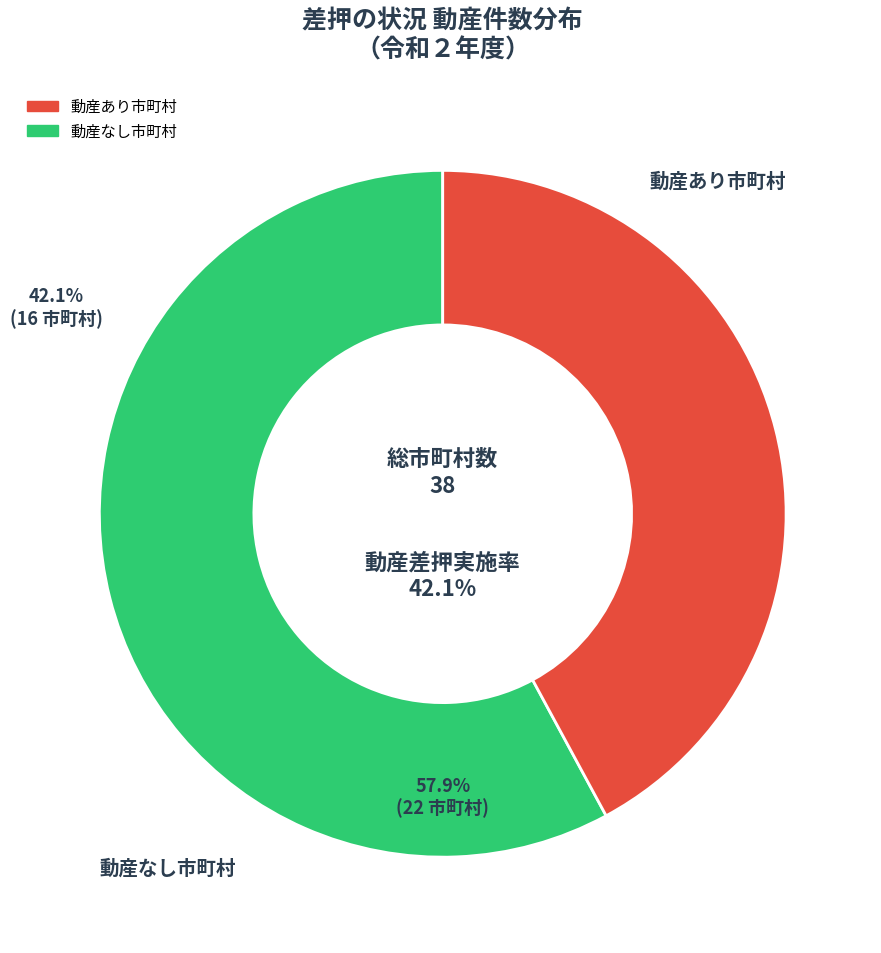

The 野田市 slice represents 0% of the pie. True or false?

True